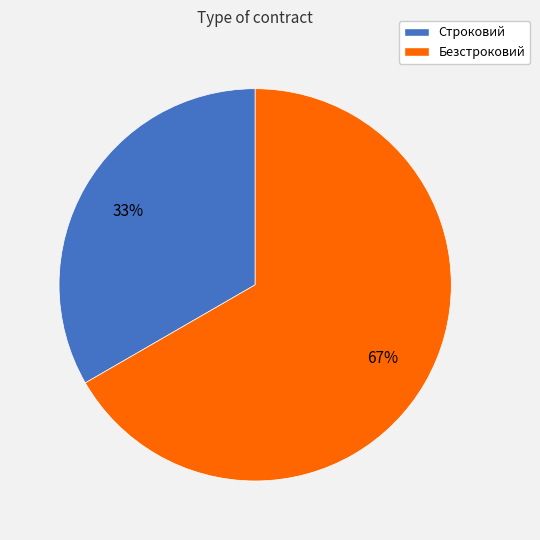

To the nearest percent, what percentage of the pie is Строковий?

33%